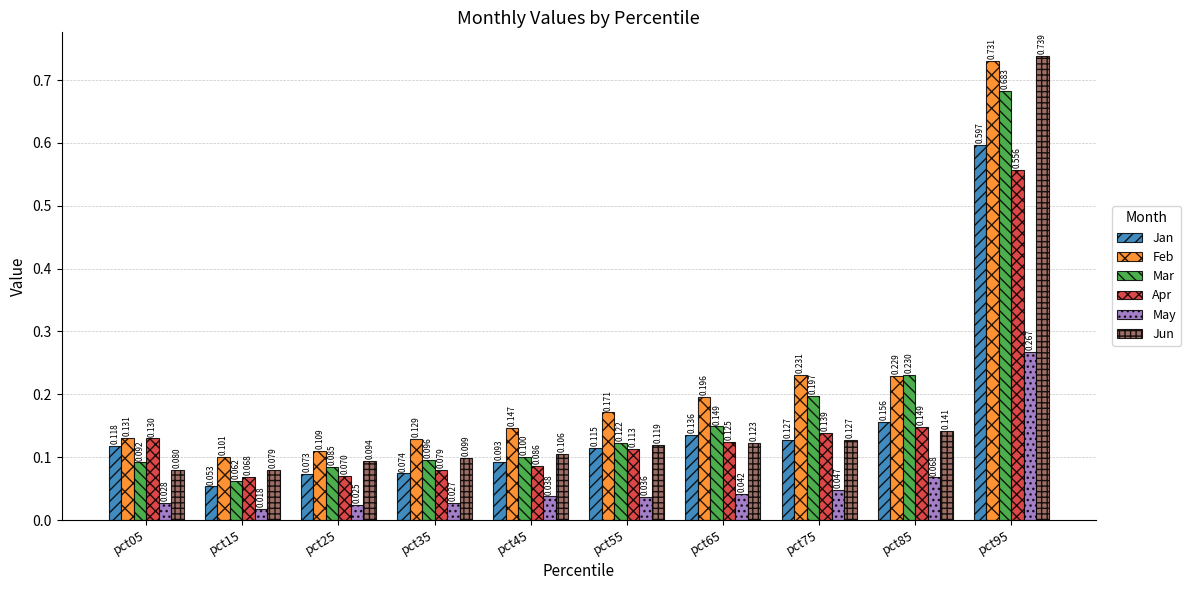

Are the bars grouped side by side (vs. stacked)?

Yes